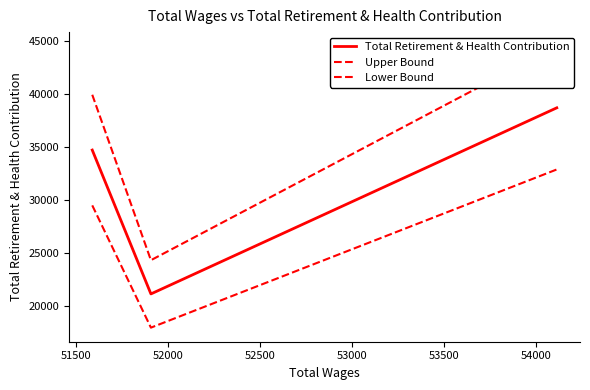

Does the chart display data point markers on the line(s)?

No